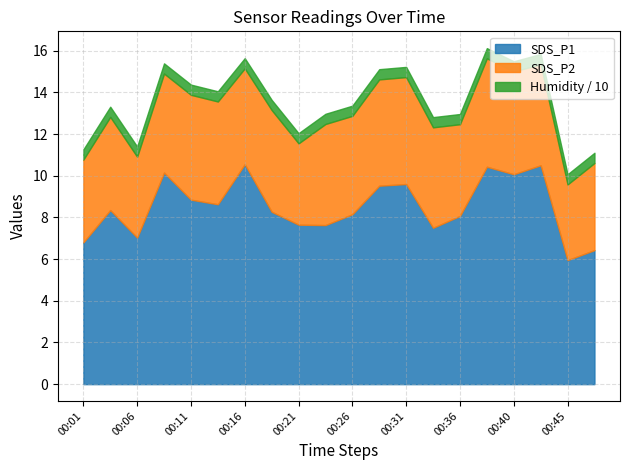

Read the SDS_P2 value at 00:23.

4.8